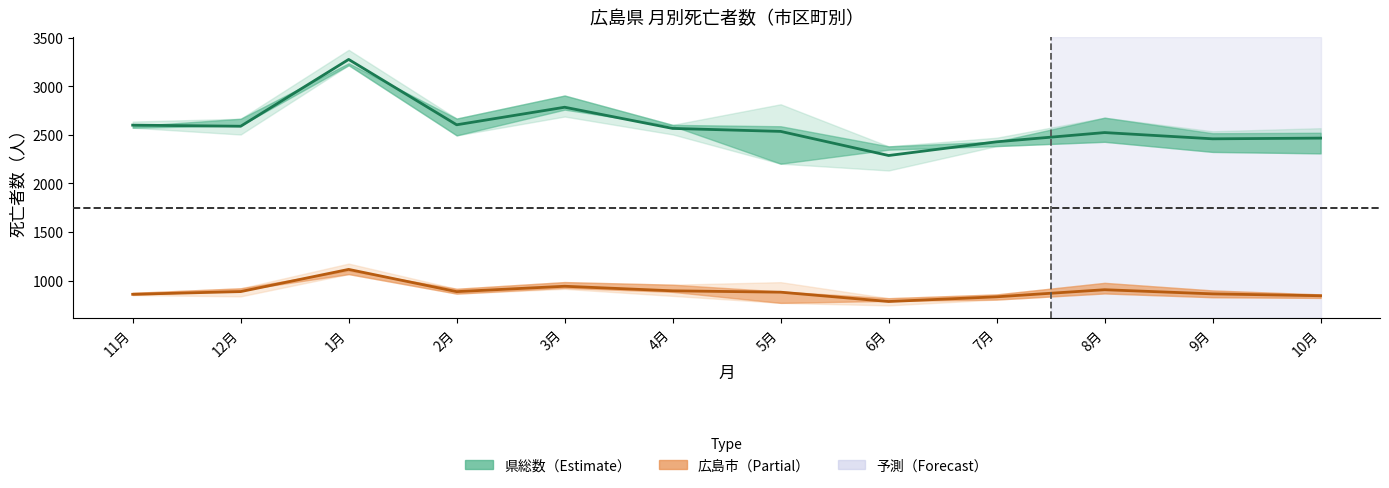

List the series in order of their peak value, highest first.

県総数（平均）, 広島市（平均）